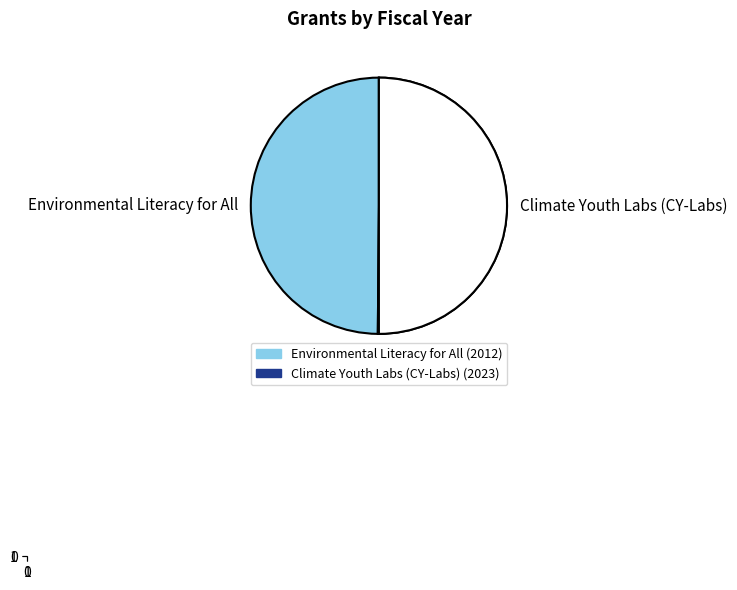

What is the change in value from Environmental Literacy for All to Climate Youth Labs (CY-Labs)?

+11